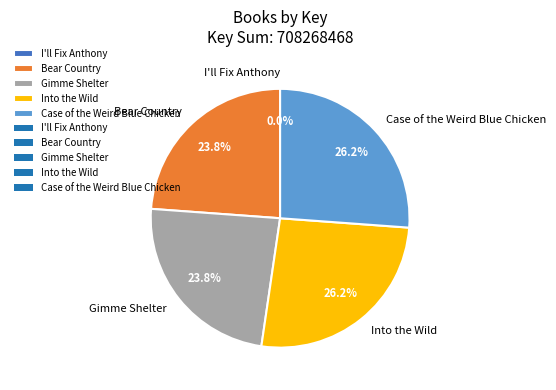

True or false: Into the Wild accounts for 26% of the total.

True